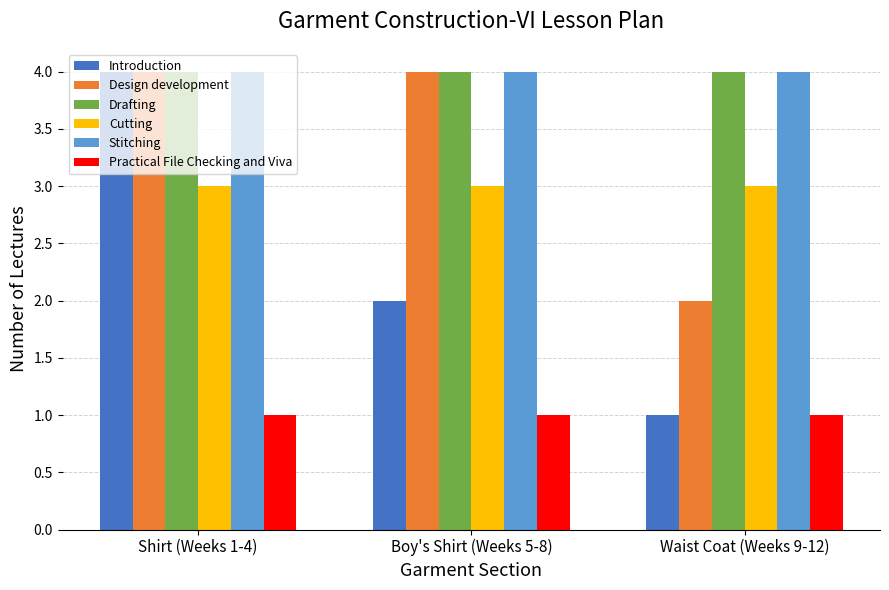

At which category is the sum across all series the highest?

Shirt (Weeks 1-4)